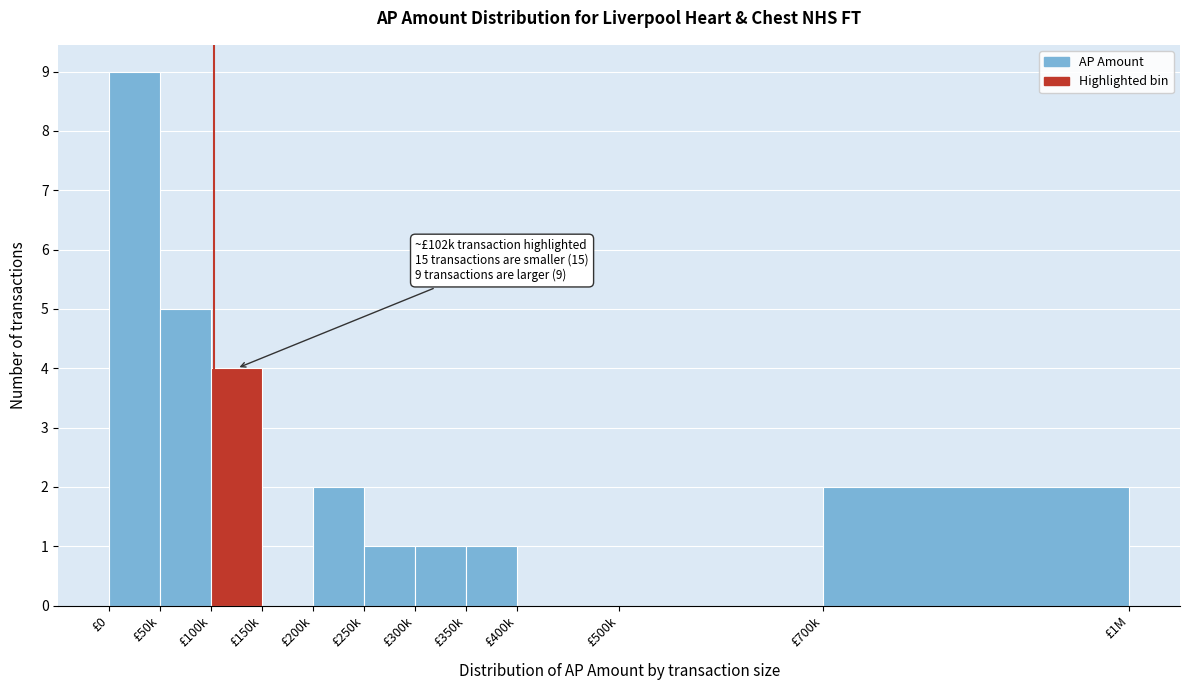

Reading right to left, transcribe all the data shown in this chart.

£700k=2	£500k=0	£400k=0	£350k=1	£300k=1	£250k=1	£200k=2	£150k=0	£100k=4	£50k=5	£0=9